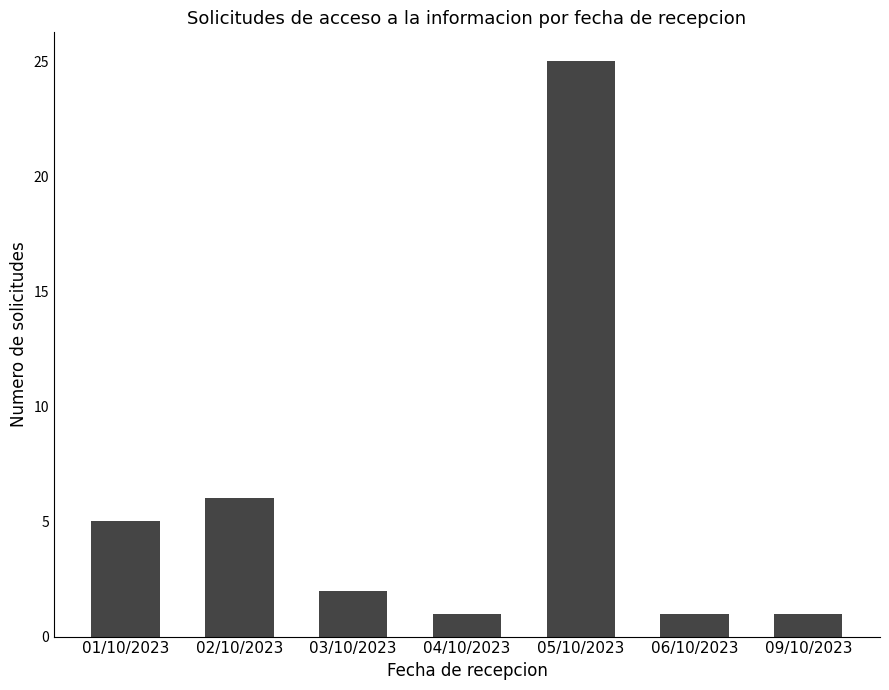

Which has a higher value, 02/10/2023 or 01/10/2023?

02/10/2023